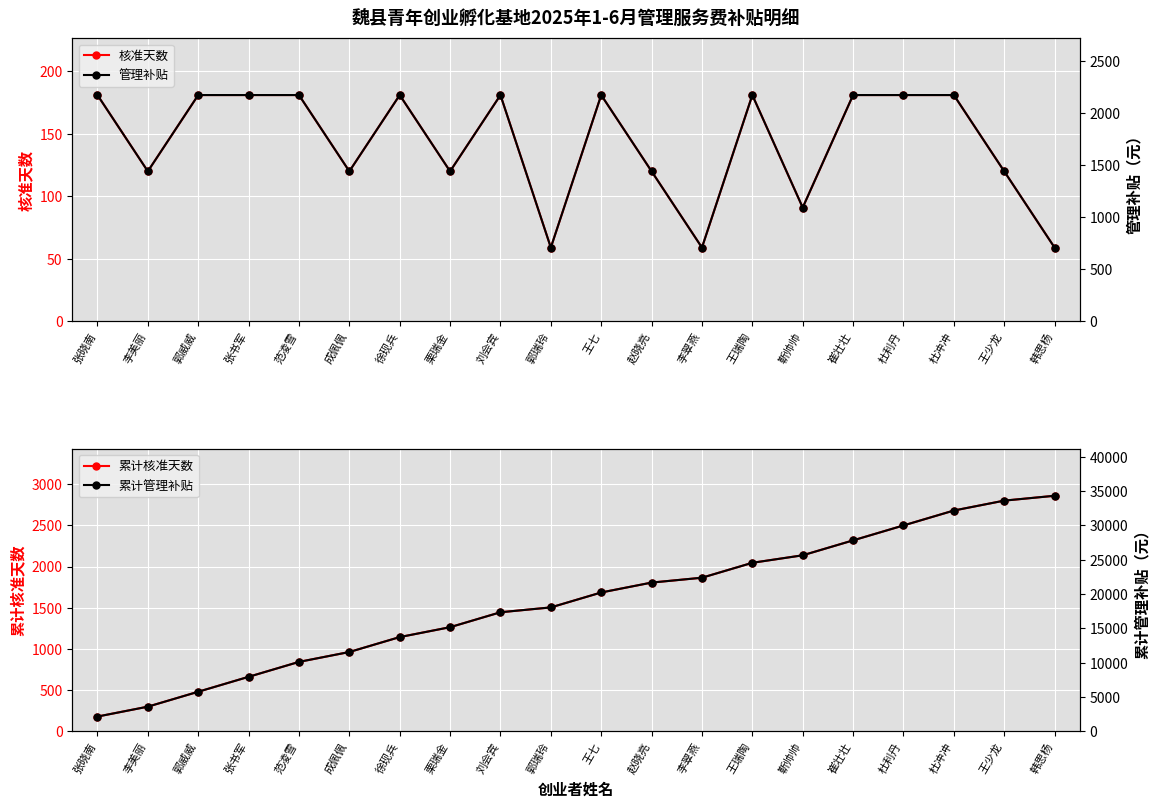

The value of 累计管理补贴 at 李翠燕 is 22380. True or false?

True